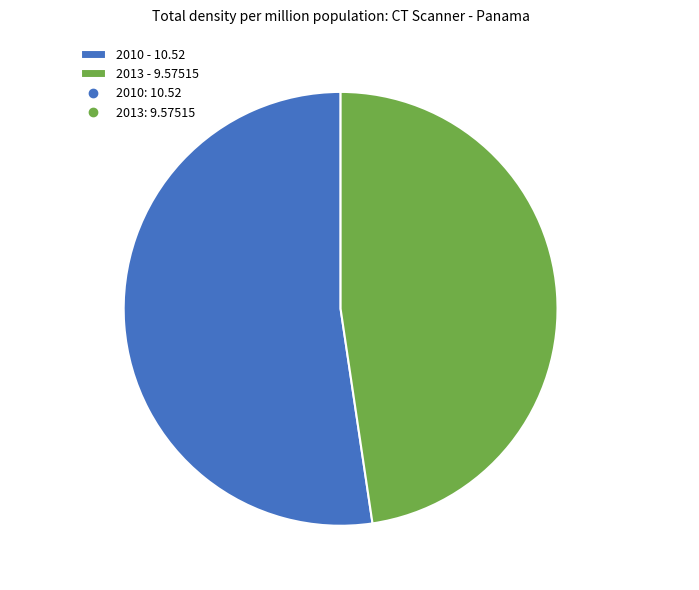

Approximately how many times larger is the value at 2013 compared to 2010?

0.9